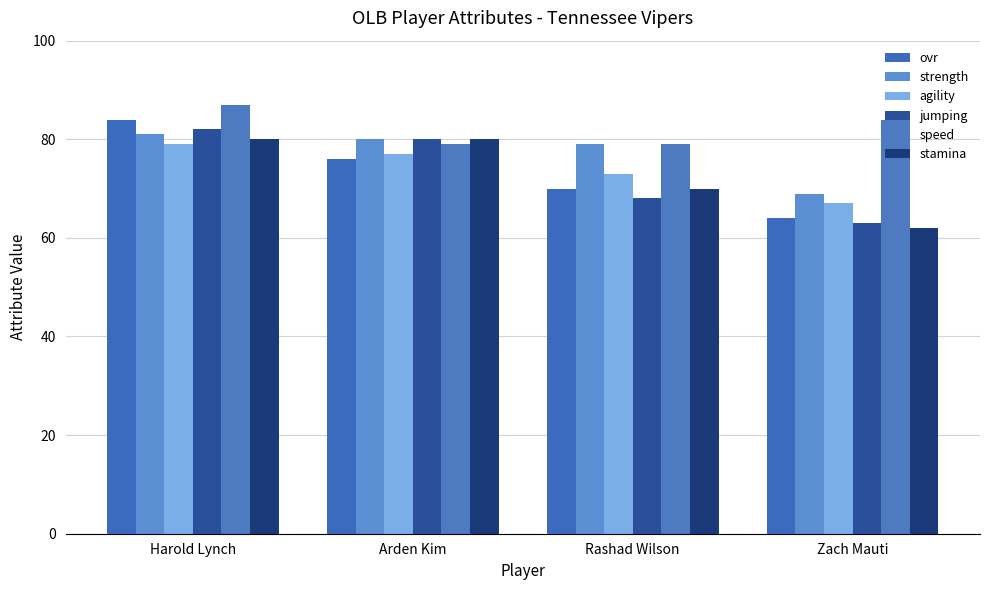

At which label does speed reach its minimum?

Arden Kim